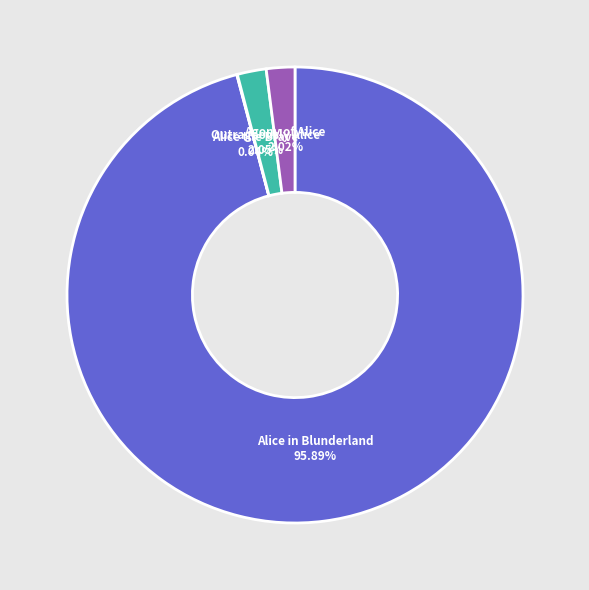

Approximately how many times larger is the value at Alice in Blunderland compared to Outrageously Alice?

46.8